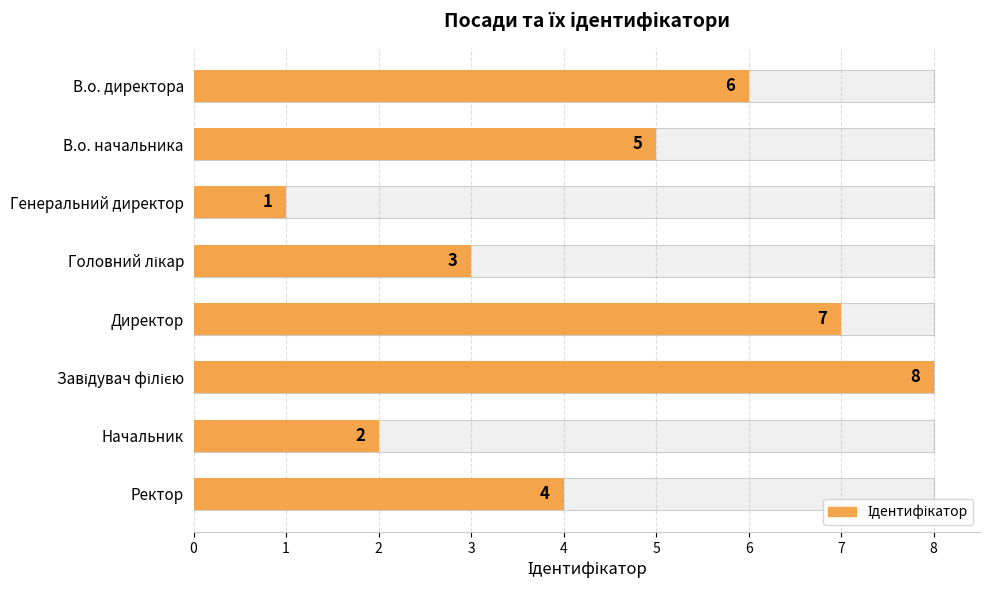

What is the greatest value displayed?

8